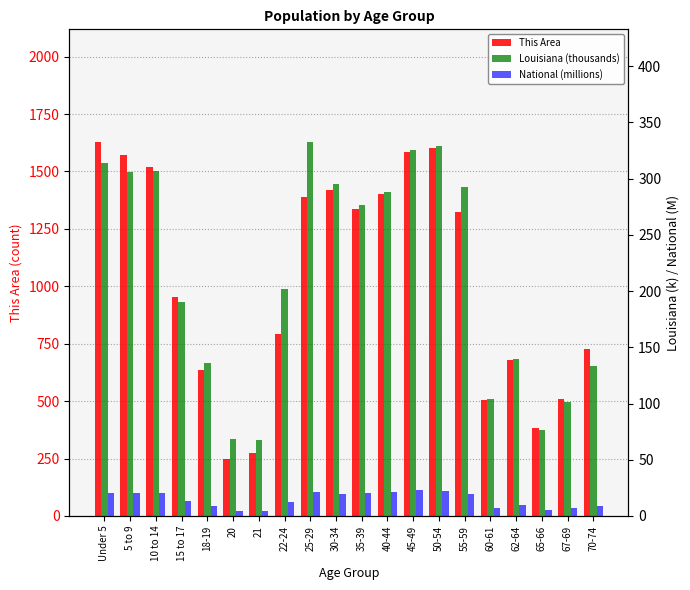

How many categories are shown in the chart?

20